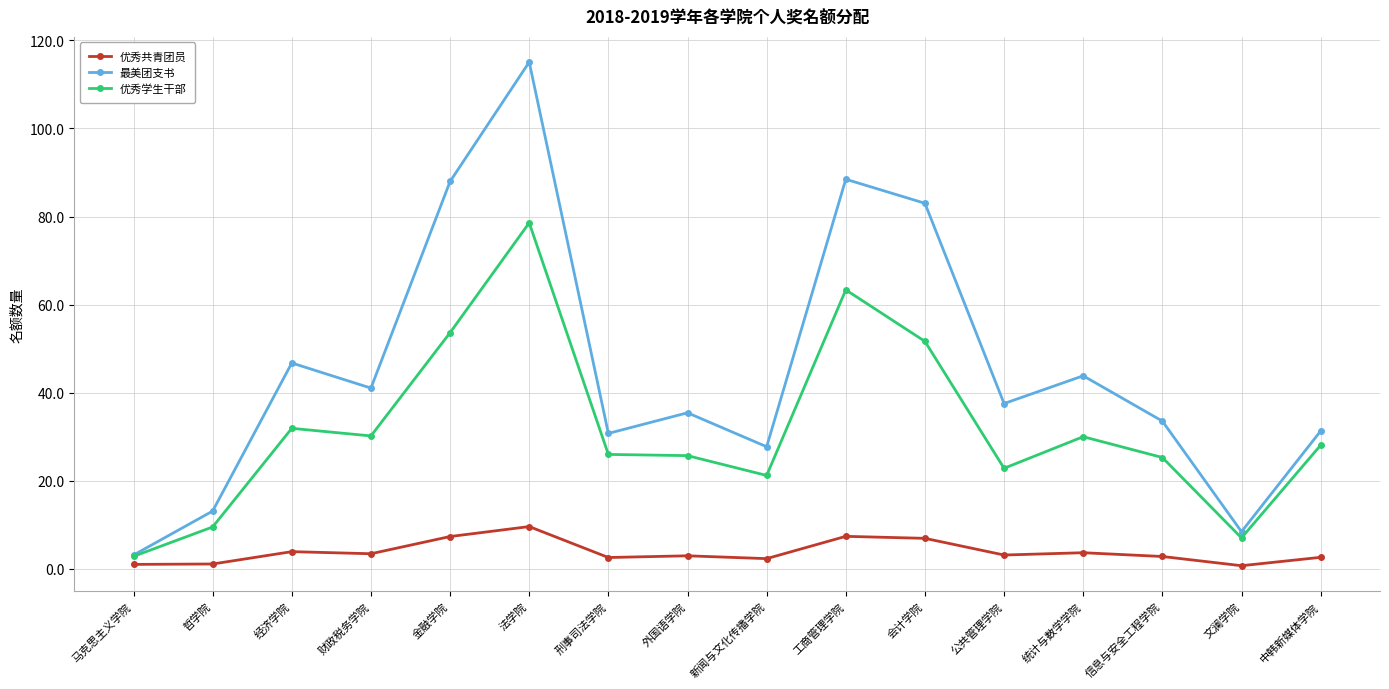

At which category is the sum across all series the highest?

法学院